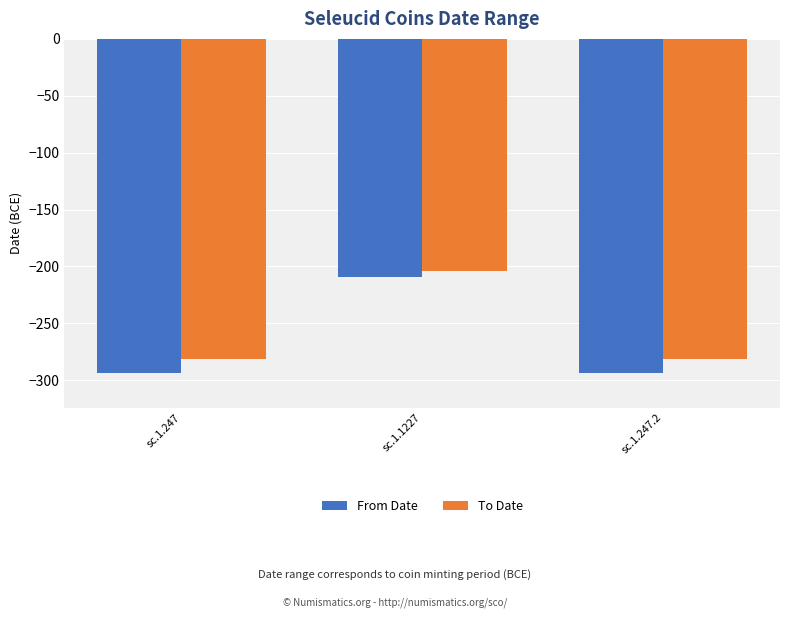

What is the difference between the maximum and second lowest values in the From Date series?

85